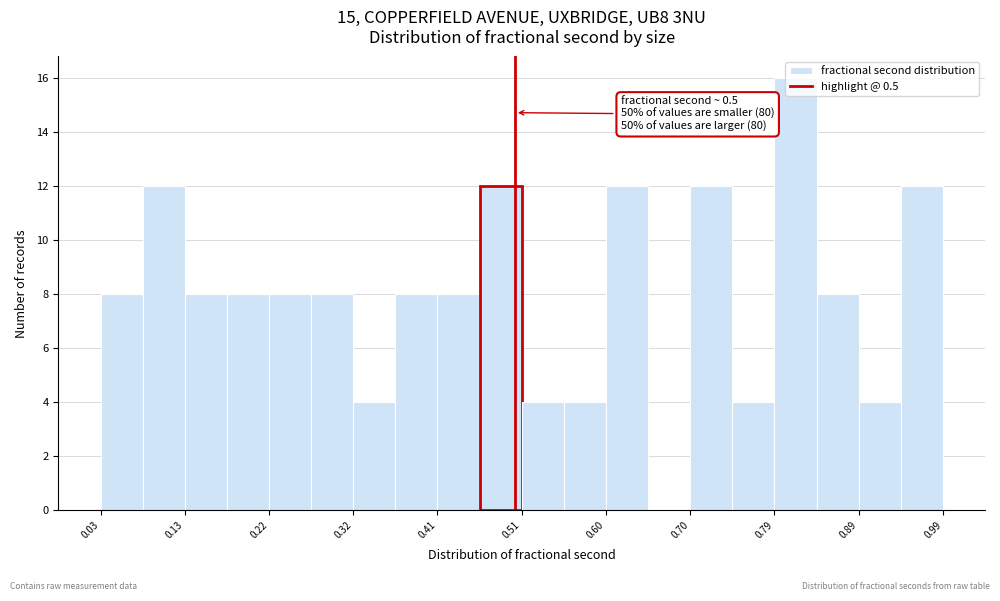

Which range on the x-axis has the tallest bar?

0.79 to 0.84